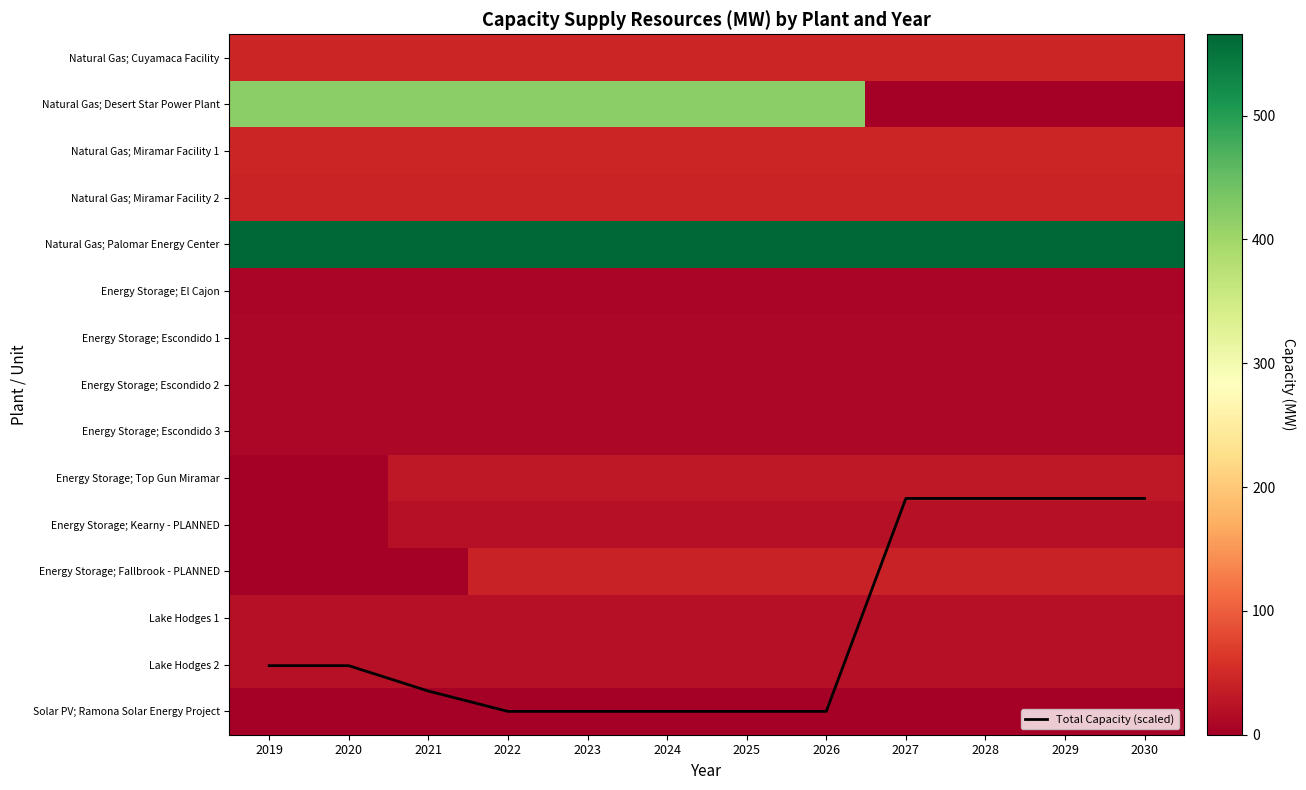

Which has a higher value, 2028 or 2030?

2028